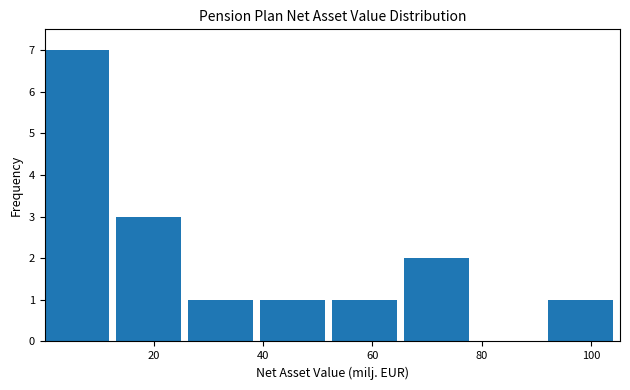

Which range on the x-axis has the tallest bar?

0 to 14